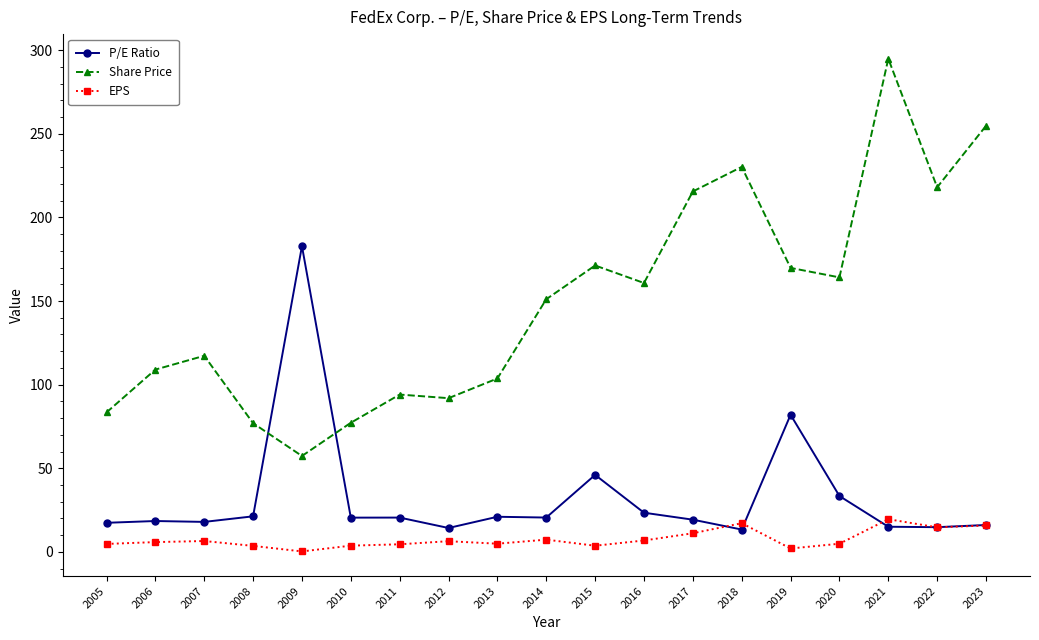

True or false: EPS and Share Price intersect in this chart.

False